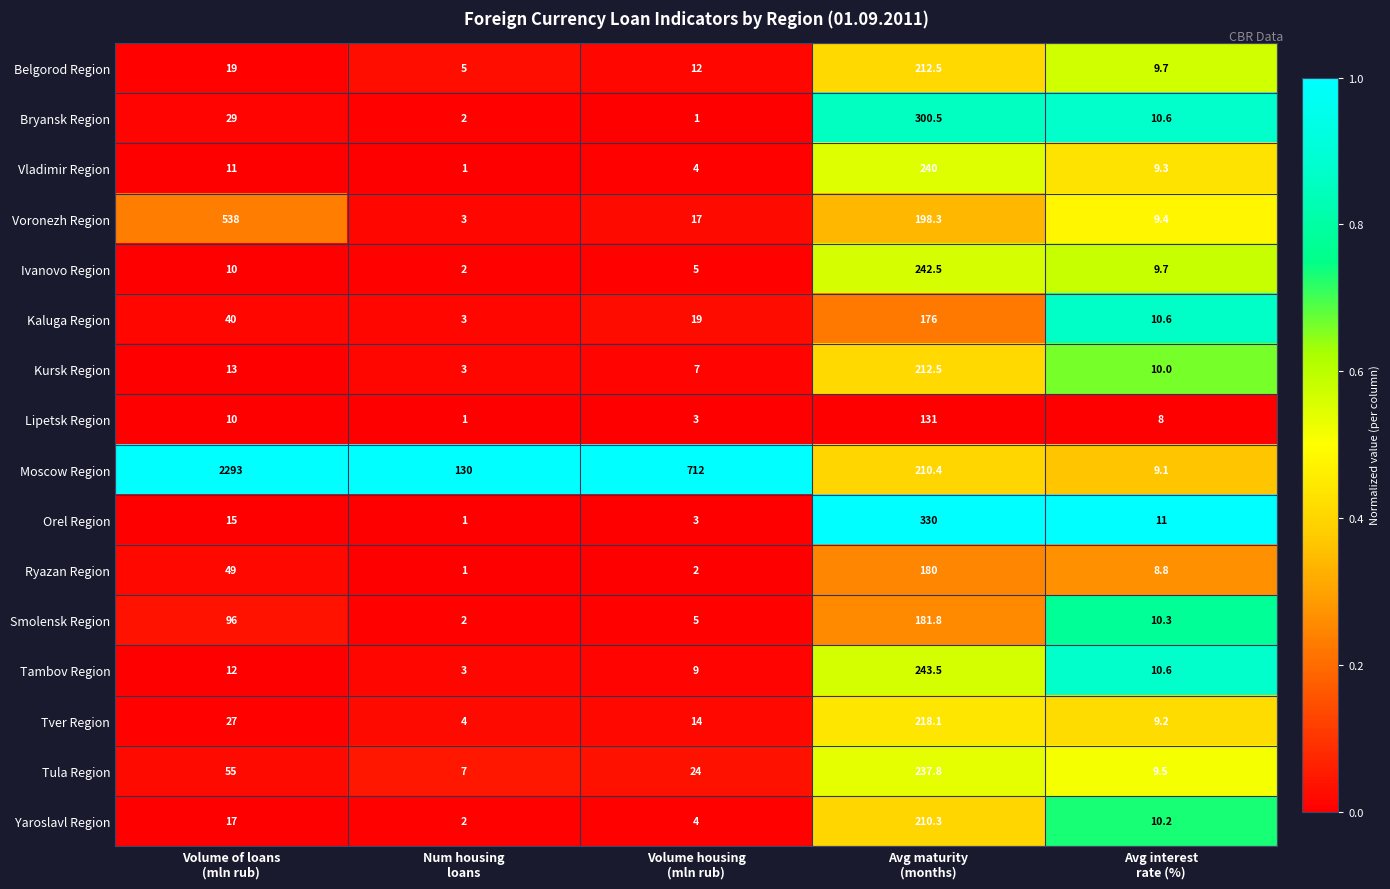

What is the smallest value displayed?

1.0